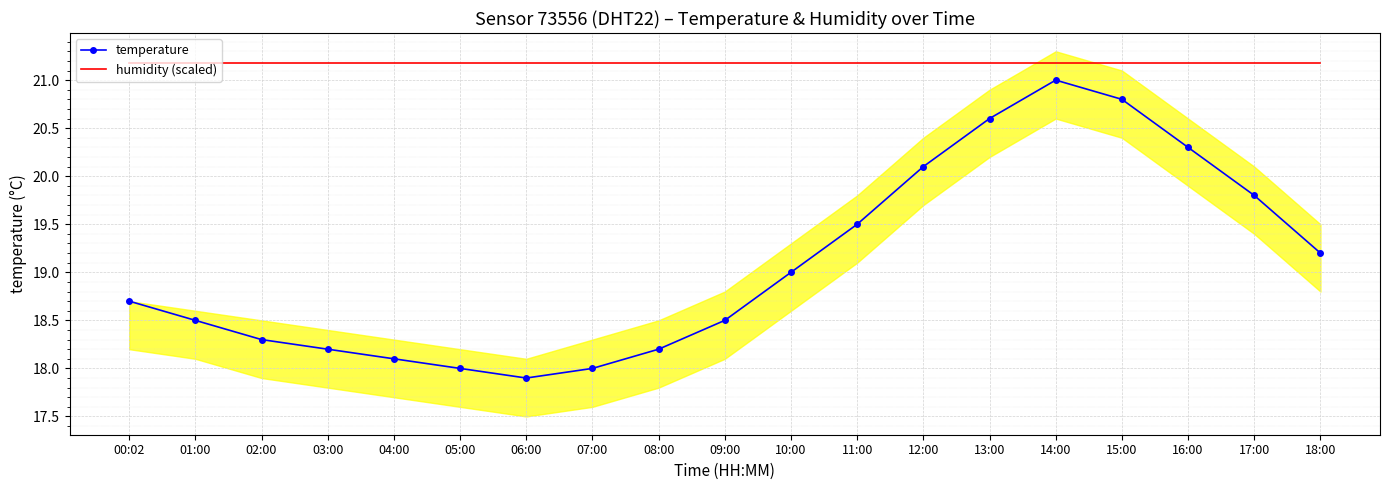

What is the average value of the temperature series?

19.1